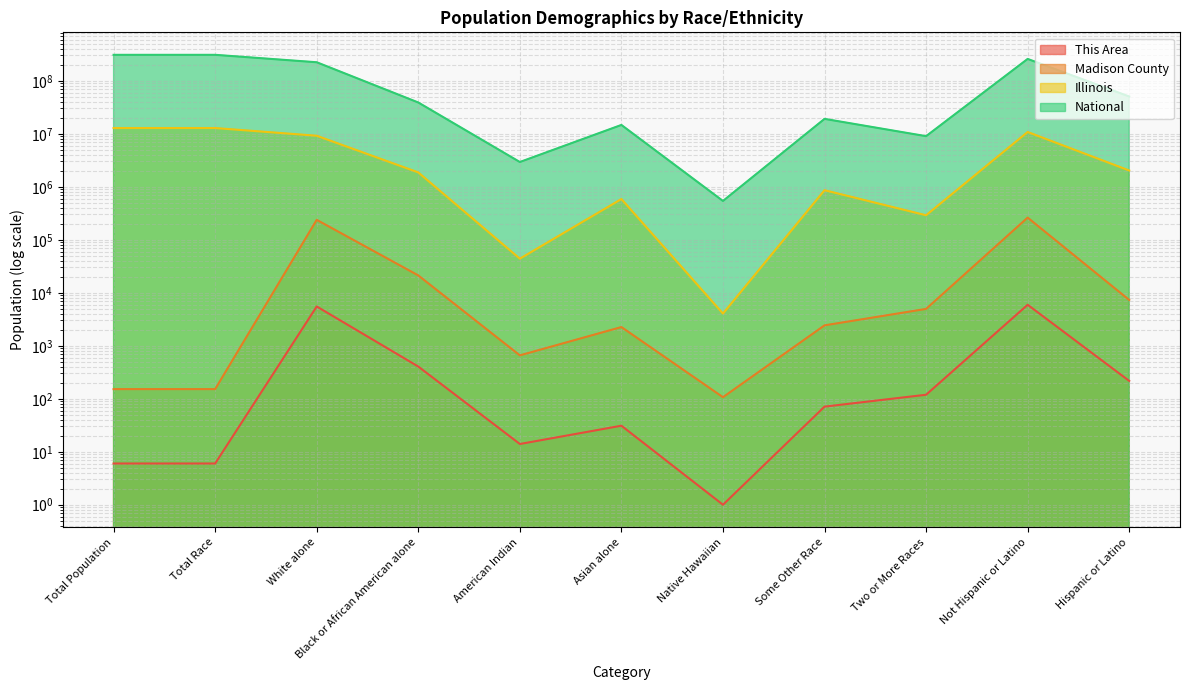

What is the lowest value of the National series?

540013